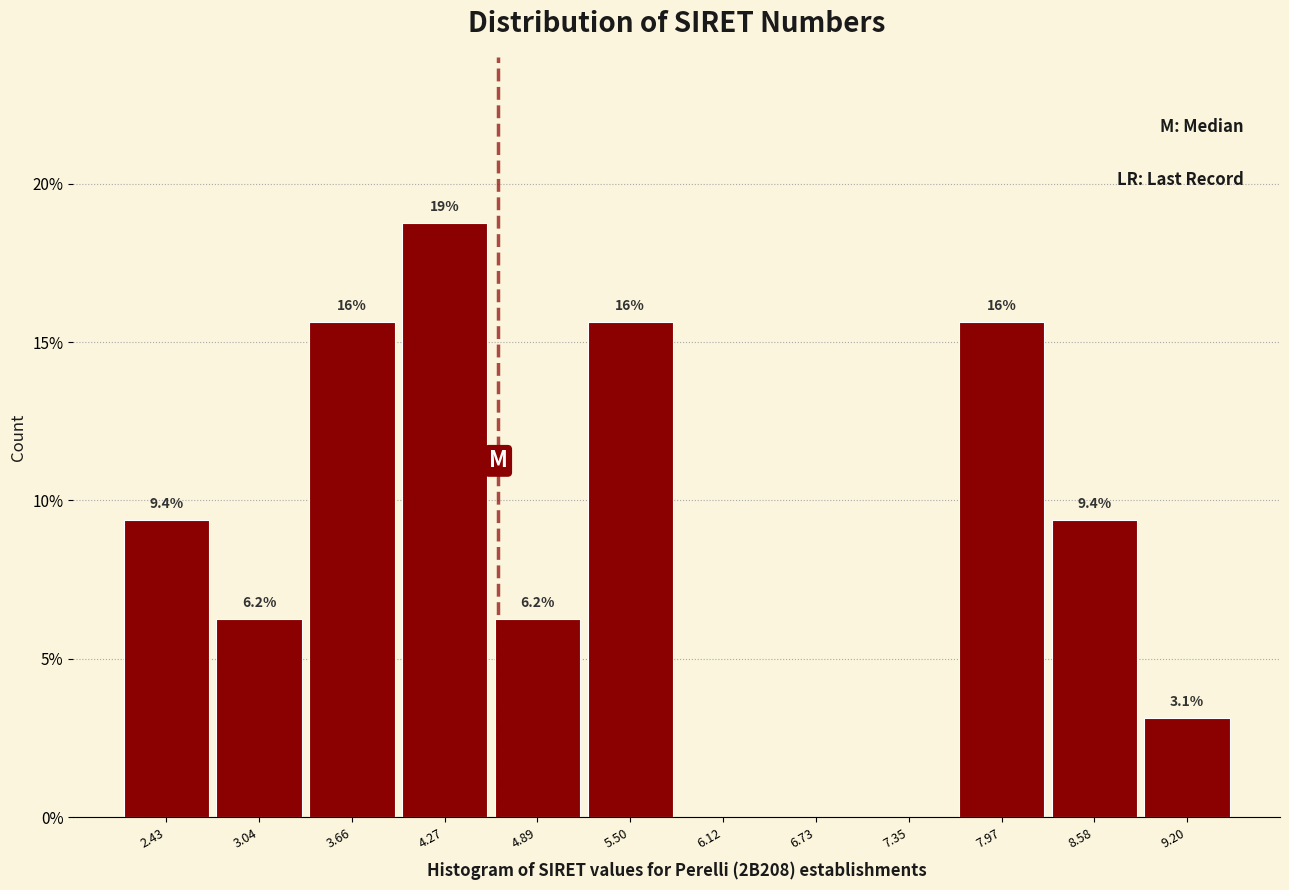

Over which range of the x-axis is the bar tallest?

4.0 to 4.6